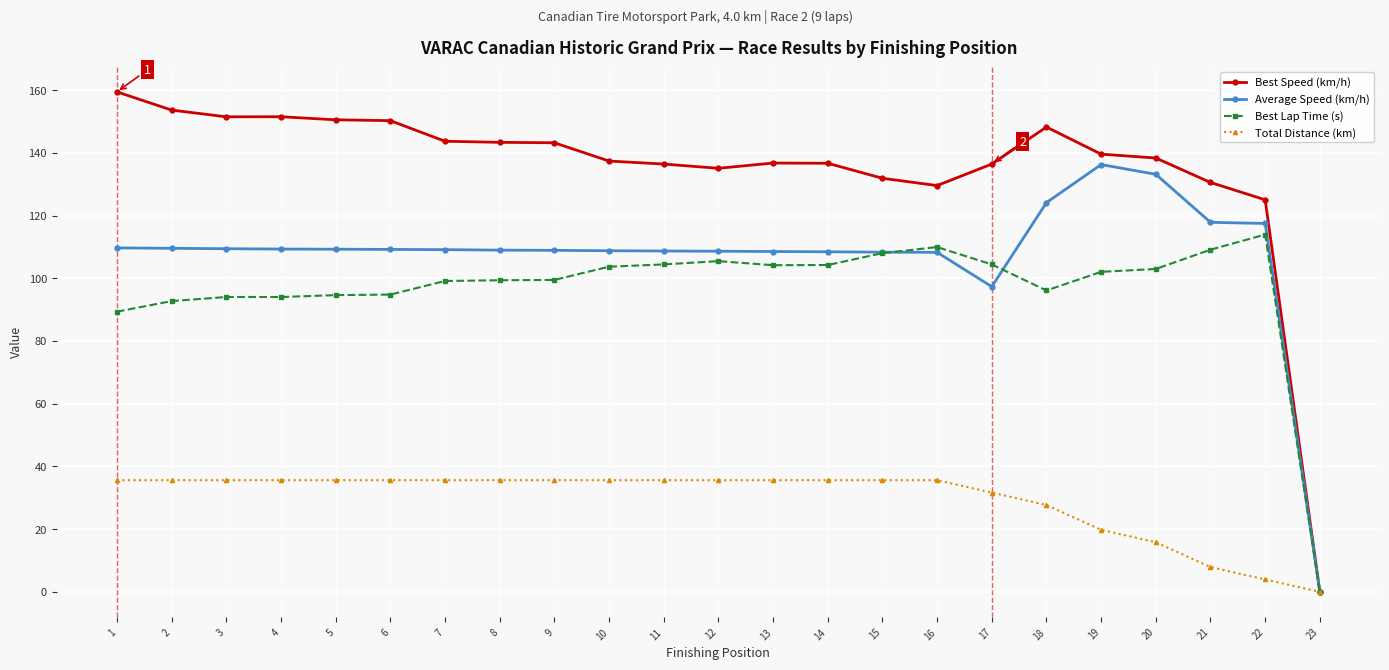

List the series in order of their peak value, lowest first.

Total Distance (km), Best Lap Time (s), Average Speed (km/h), Best Speed (km/h)